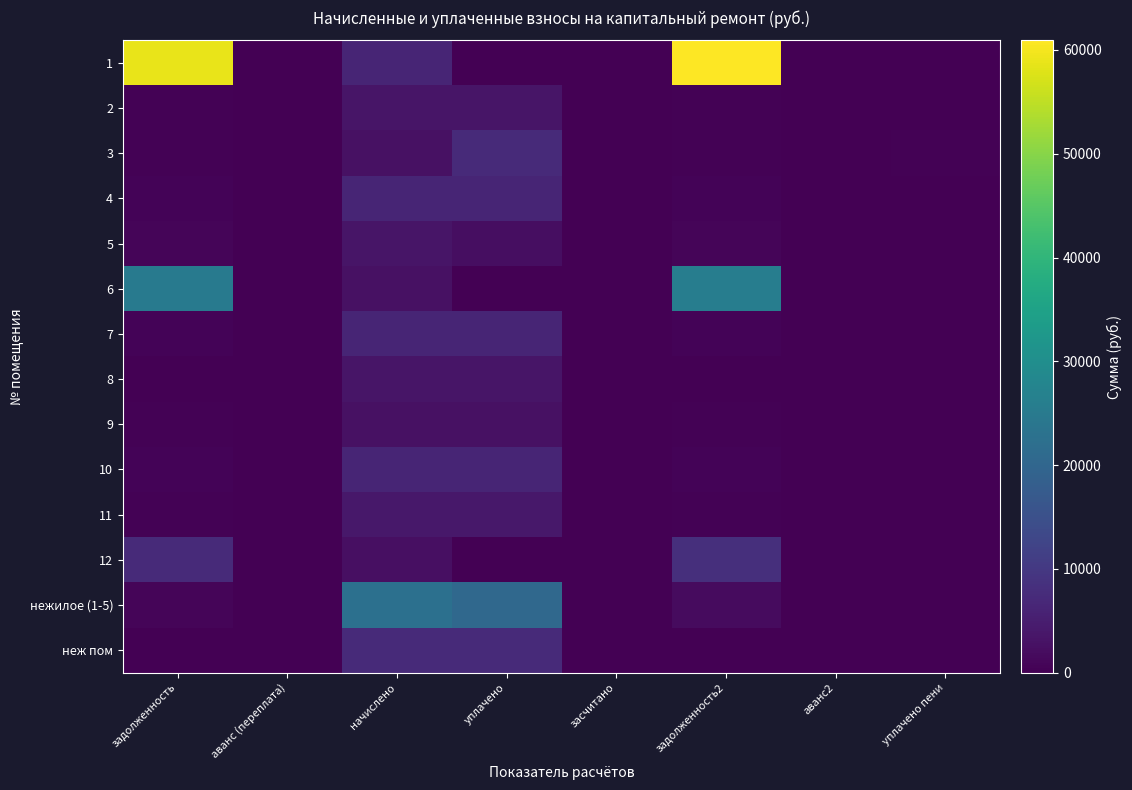

Reading right to left, list all the values displayed in this chart.

1: уплачено пени=0.0	аванс2=0.0	задолженность2=60926.2	засчитано=0.0	уплачено=0.0	начислено=6220.1	аванс (переплата)=0.0	задолженность=58852.9
2: уплачено пени=0.0	аванс2=0.0	задолженность2=390.1	засчитано=0.0	уплачено=3510.7	начислено=3510.7	аванс (переплата)=0.0	задолженность=390.1
3: уплачено пени=392.5	аванс2=0.0	задолженность2=291.0	засчитано=0.0	уплачено=7274.2	начислено=2618.7	аванс (переплата)=0.0	задолженность=291.0
4: уплачено пени=0.0	аванс2=0.0	задолженность2=696.4	засчитано=0.0	уплачено=6267.8	начислено=6267.8	аванс (переплата)=0.0	задолженность=696.4
5: уплачено пени=0.0	аванс2=0.0	задолженность2=754.7	засчитано=0.0	уплачено=2261.9	начислено=3396.2	аванс (переплата)=0.0	задолженность=752.4
6: уплачено пени=0.0	аванс2=0.0	задолженность2=25837.5	засчитано=0.0	уплачено=0.0	начислено=2637.8	аванс (переплата)=0.0	задолженность=24958.3
7: уплачено пени=0.0	аванс2=0.0	задолженность2=693.2	засчитано=0.0	уплачено=6239.2	начислено=6239.2	аванс (переплата)=0.0	задолженность=693.2
8: уплачено пени=0.0	аванс2=0.0	задолженность2=0.0	засчитано=0.0	уплачено=3434.4	начислено=3434.4	аванс (переплата)=0.0	задолженность=0.0
9: уплачено пени=0.0	аванс2=0.0	задолженность2=295.2	засчитано=0.0	уплачено=2656.9	начислено=2656.9	аванс (переплата)=0.0	задолженность=295.2
10: уплачено пени=0.0	аванс2=0.0	задолженность2=687.9	засчитано=0.0	уплачено=6191.5	начислено=6191.5	аванс (переплата)=0.0	задолженность=687.9
11: уплачено пени=0.0	аванс2=0.0	задолженность2=446.8	засчитано=0.0	уплачено=4021.1	начислено=4021.1	аванс (переплата)=0.0	задолженность=446.8
12: уплачено пени=0.0	аванс2=0.0	задолженность2=8205.3	засчитано=0.0	уплачено=0.0	начислено=2614.0	аванс (переплата)=0.0	задолженность=7334.0
нежилое (1-5): уплачено пени=0.0	аванс2=0.0	задолженность2=1853.9	засчитано=0.0	уплачено=20702.3	начислено=22556.3	аванс (переплата)=0.0	задолженность=927.0
неж пом: уплачено пени=0.0	аванс2=0.0	задолженность2=0.0	засчитано=0.0	уплачено=7279.0	начислено=7279.0	аванс (переплата)=0.0	задолженность=0.0